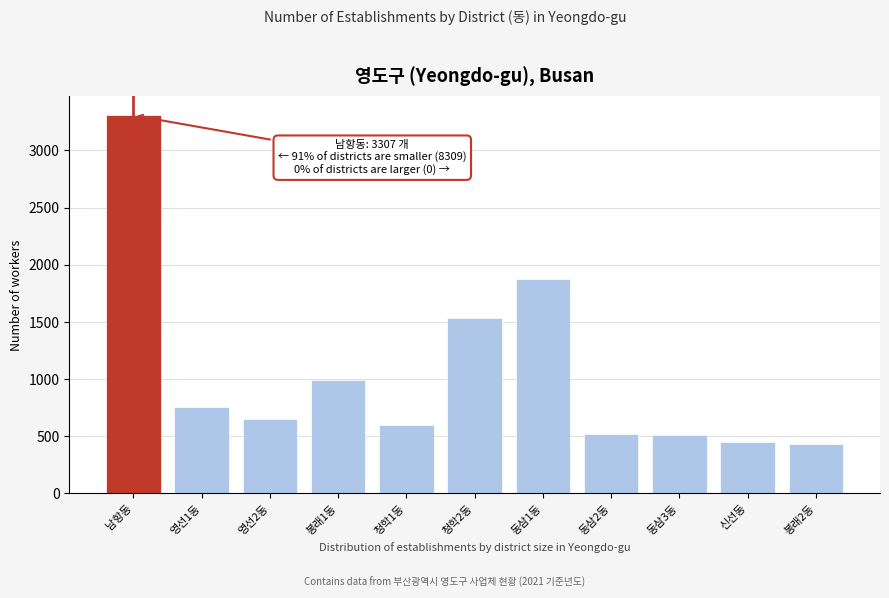

Is it true that the value at 동삼3동 is 854?

False